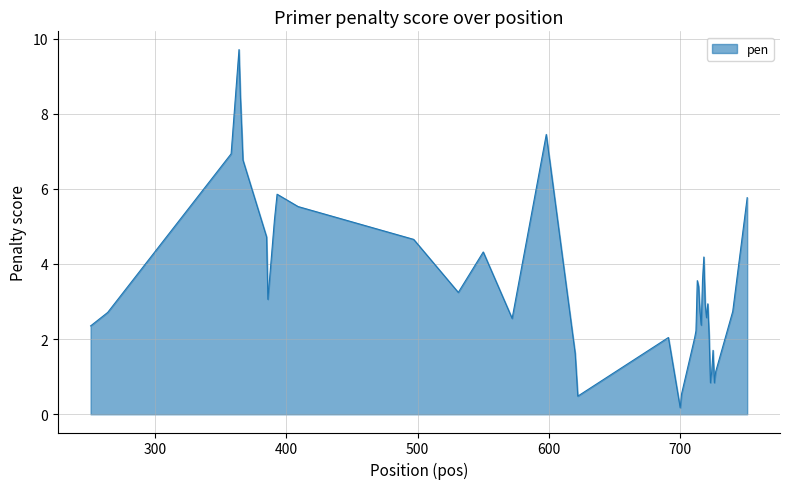

What is the maximum value shown in the chart?

9.7